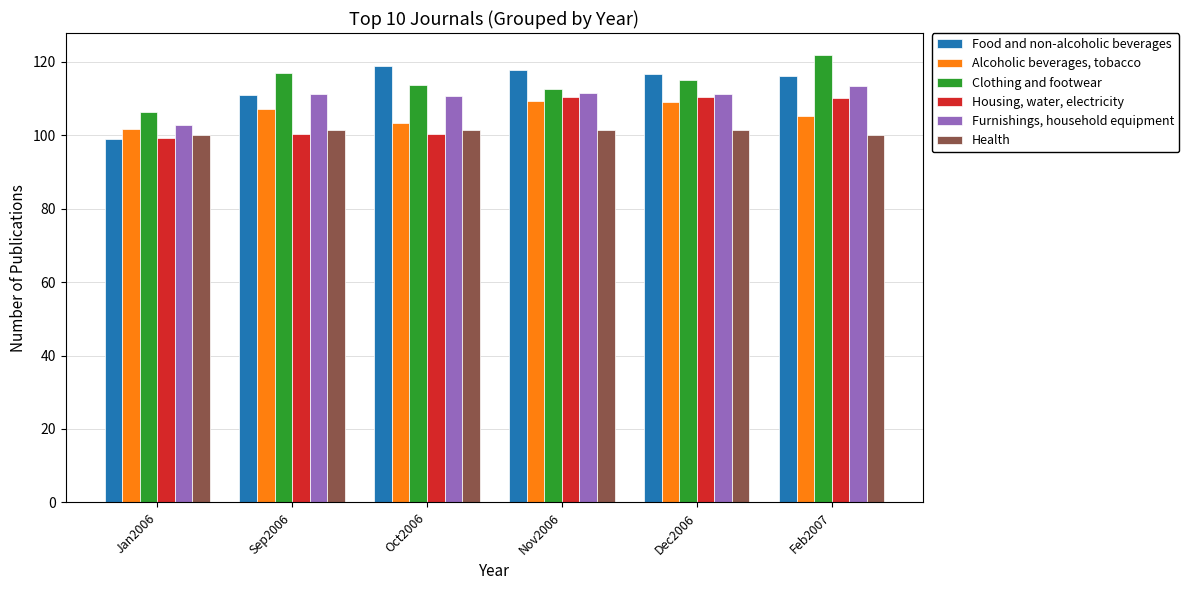

How many distinct data groups are displayed?

6